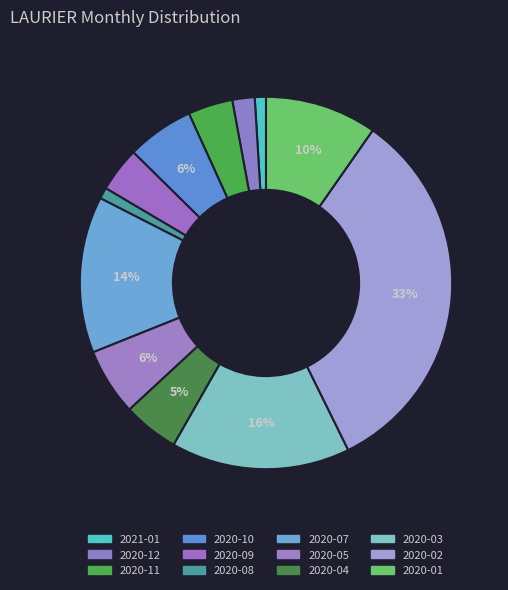

Combined, do 2020-01 and 2020-04 account for over 50%?

No